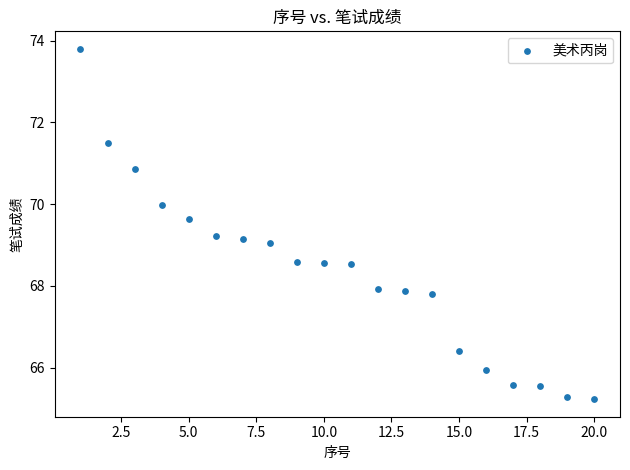

What is the range of X values (max minus min)?

19.0